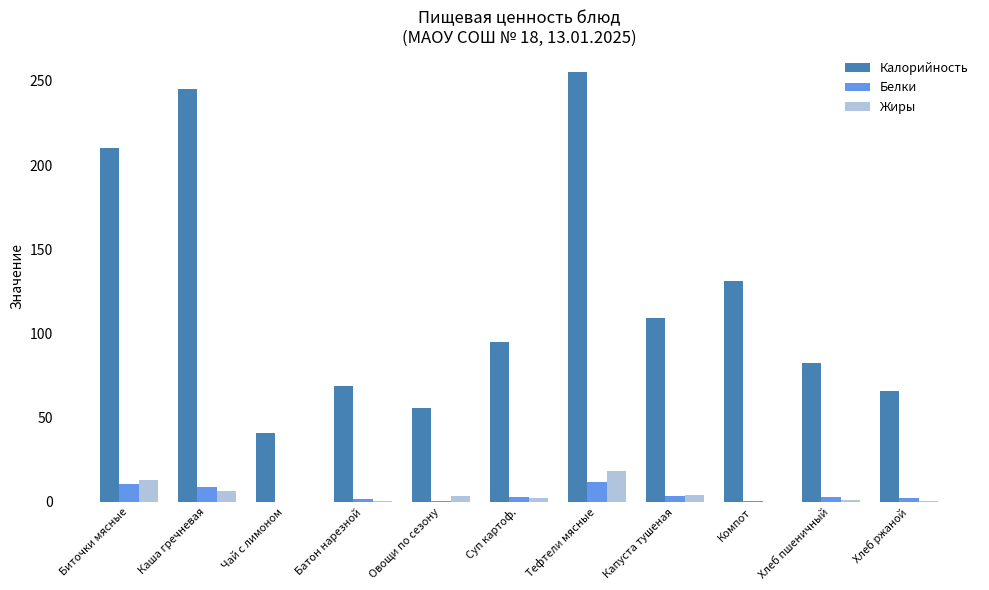

How many categories are shown in the chart?

11